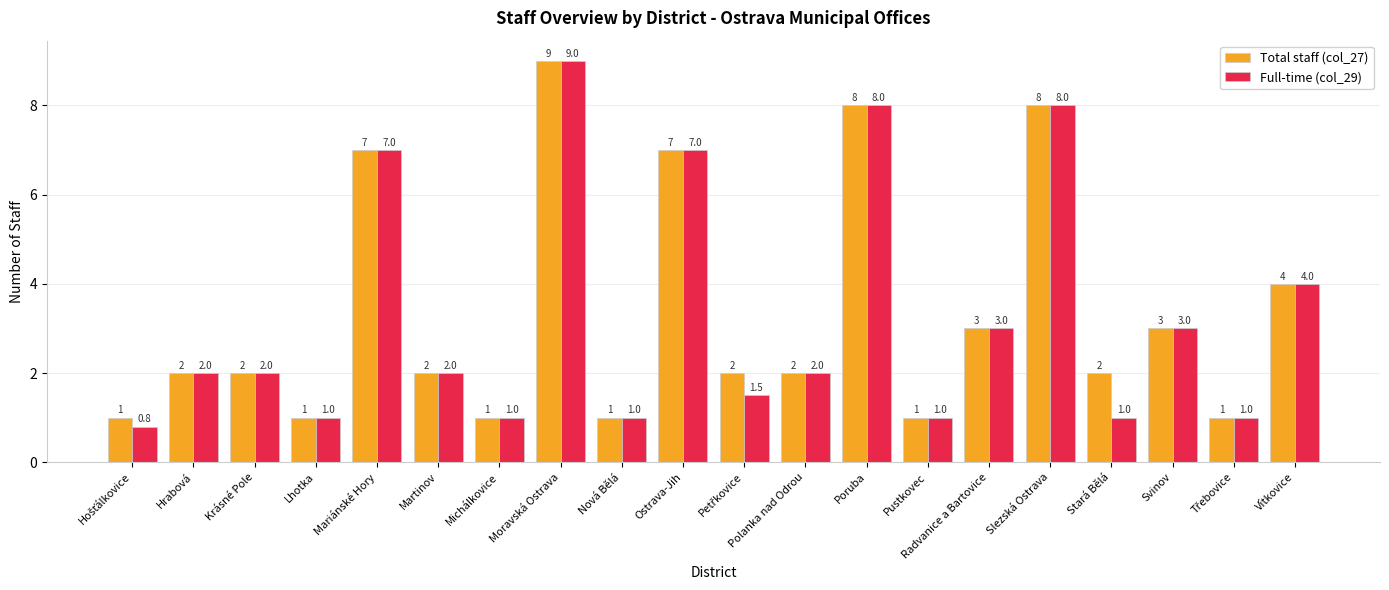

What is the label of the 13th bar from the right?

Moravská Ostrava